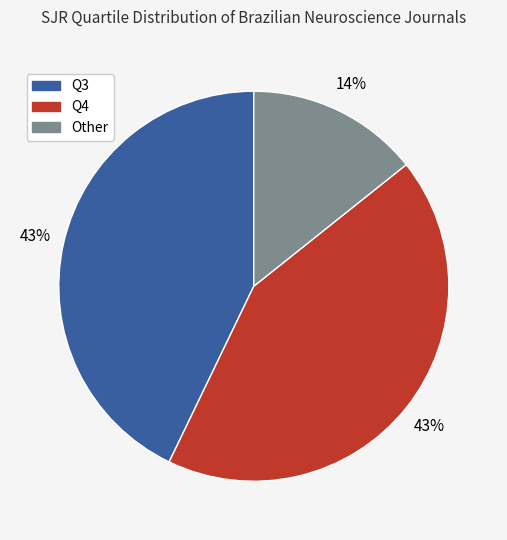

Is the sum of Other and Q4 greater than half?

Yes